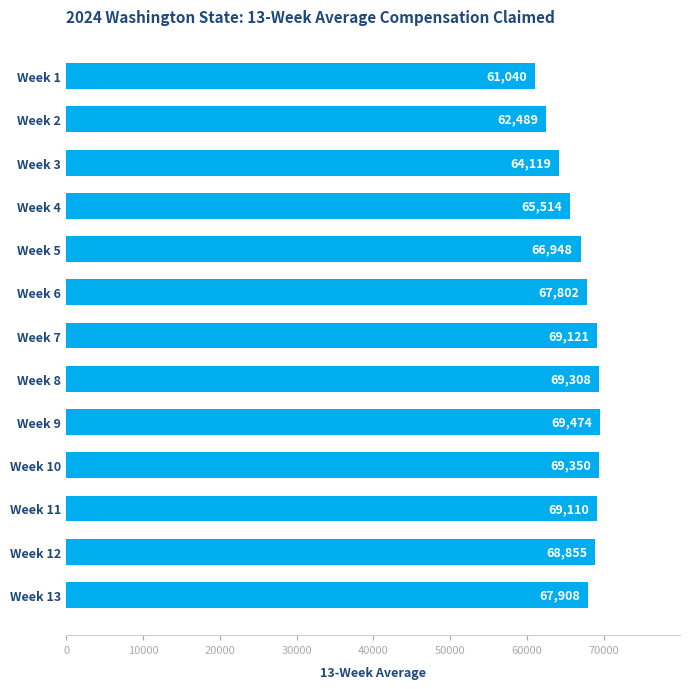

Read the value at Week 10.

69350